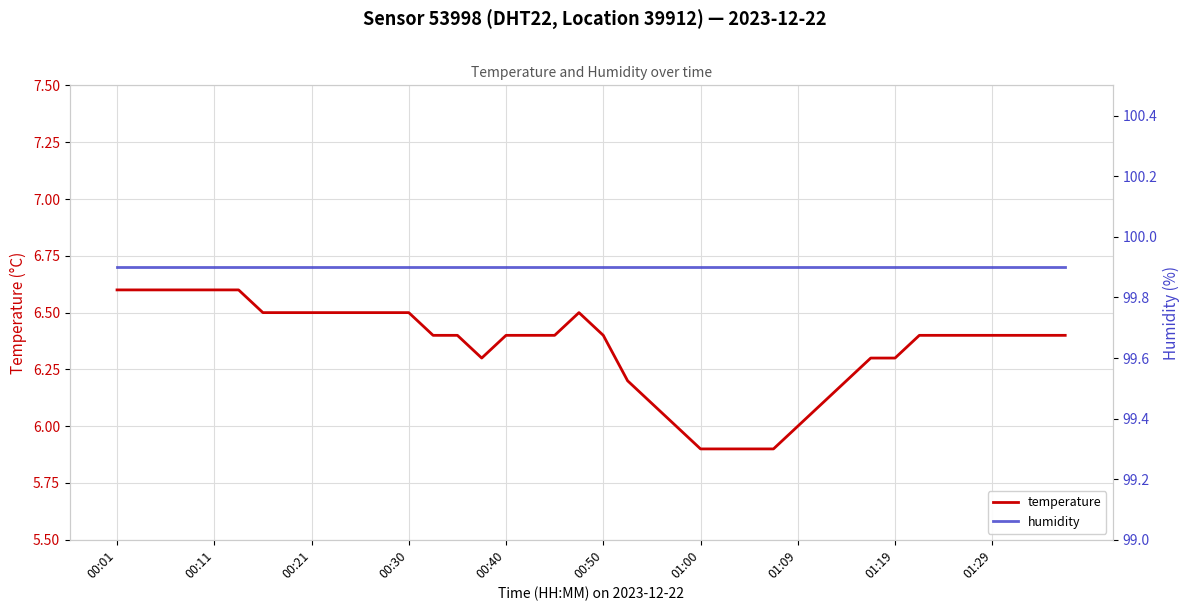

The temperature series shows 5.9 at 01:00. True or false?

True